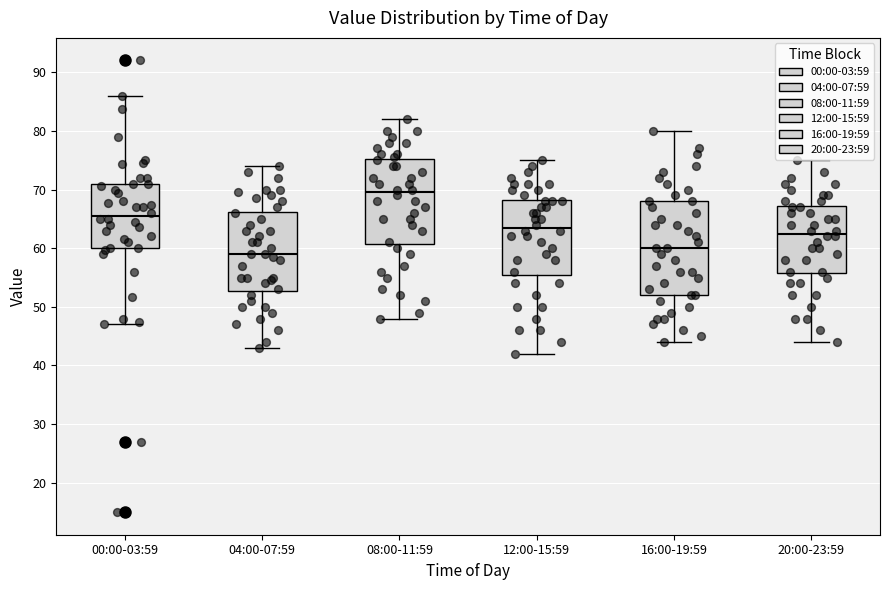

Comparing the boxes themselves (not the whiskers), which one is the tallest?

16:00-19:59